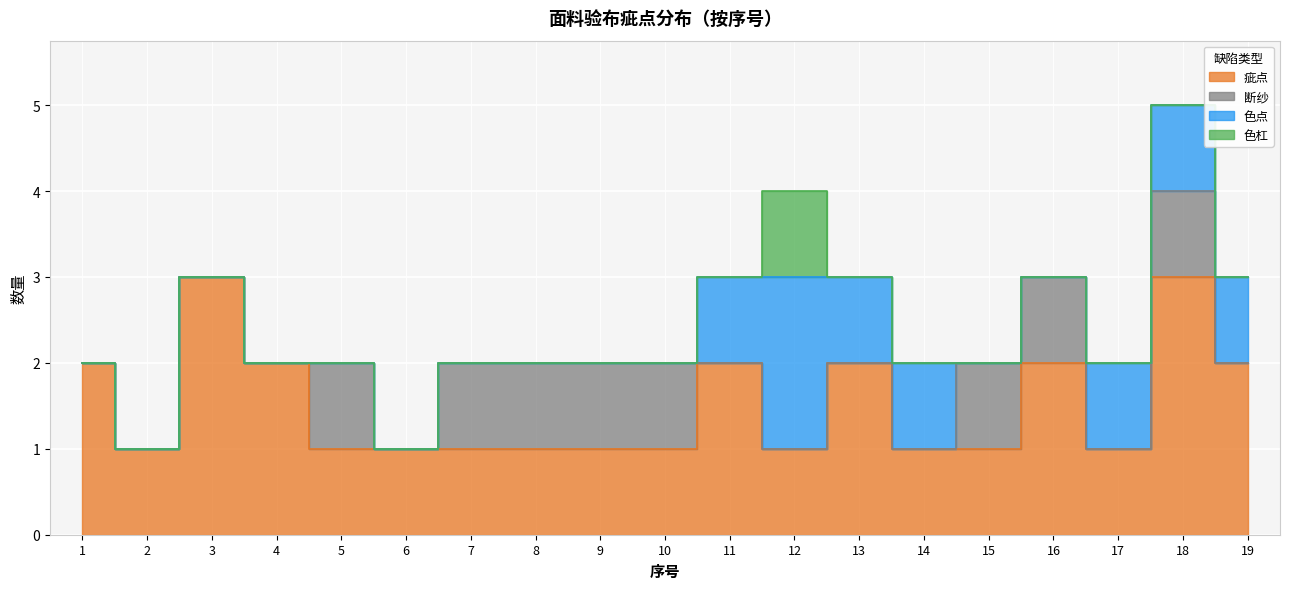

What is the difference between the maximum and second lowest values in the 断纱 series?

1